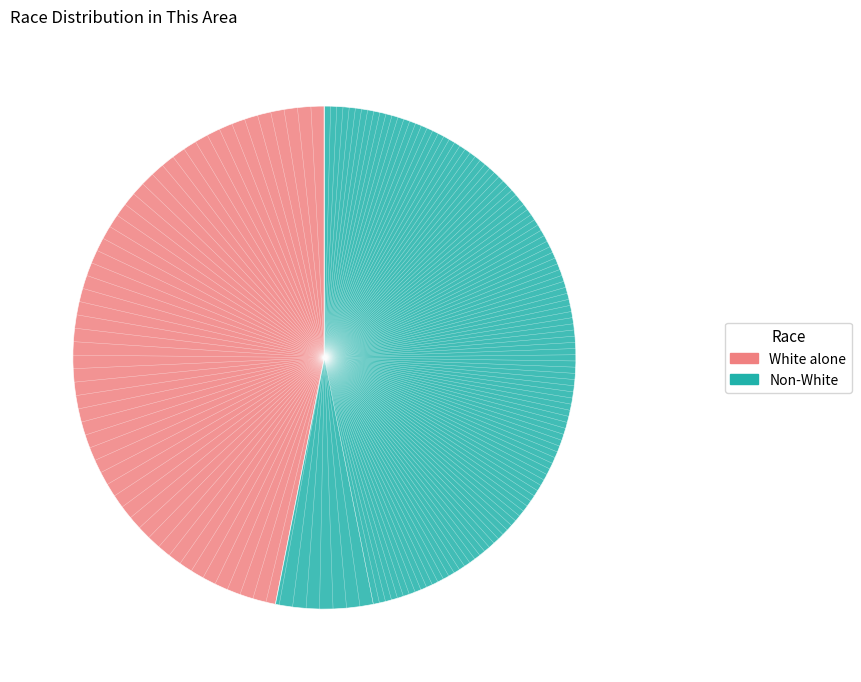

Is there a majority slice in this chart?

Yes